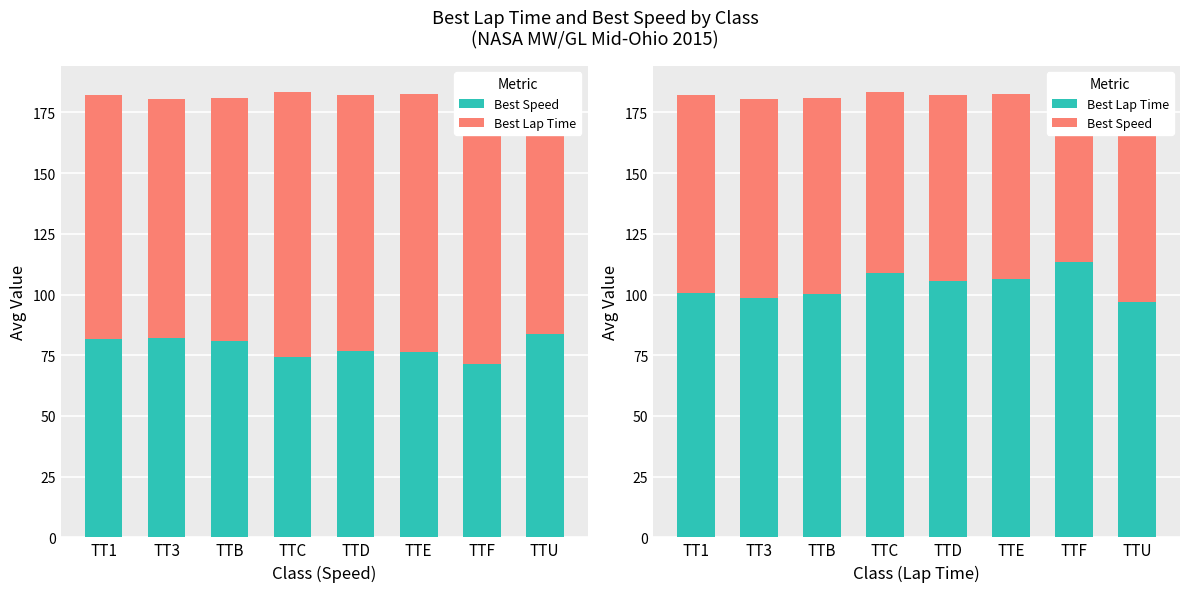

The Best Speed series shows 136.0 at TTB. True or false?

False